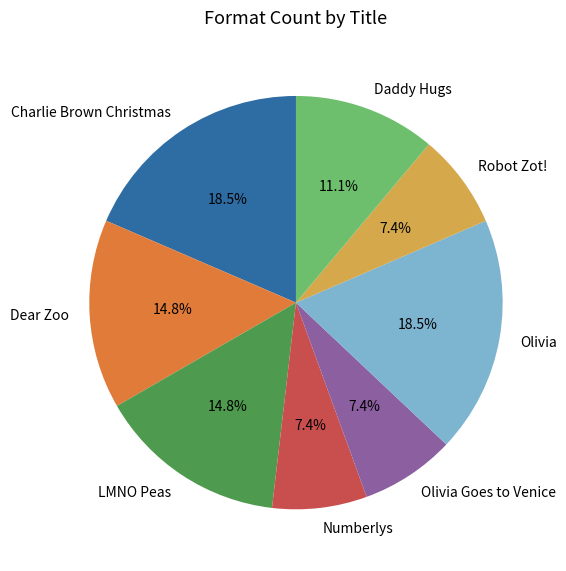

The Numberlys slice represents 1% of the pie. True or false?

False